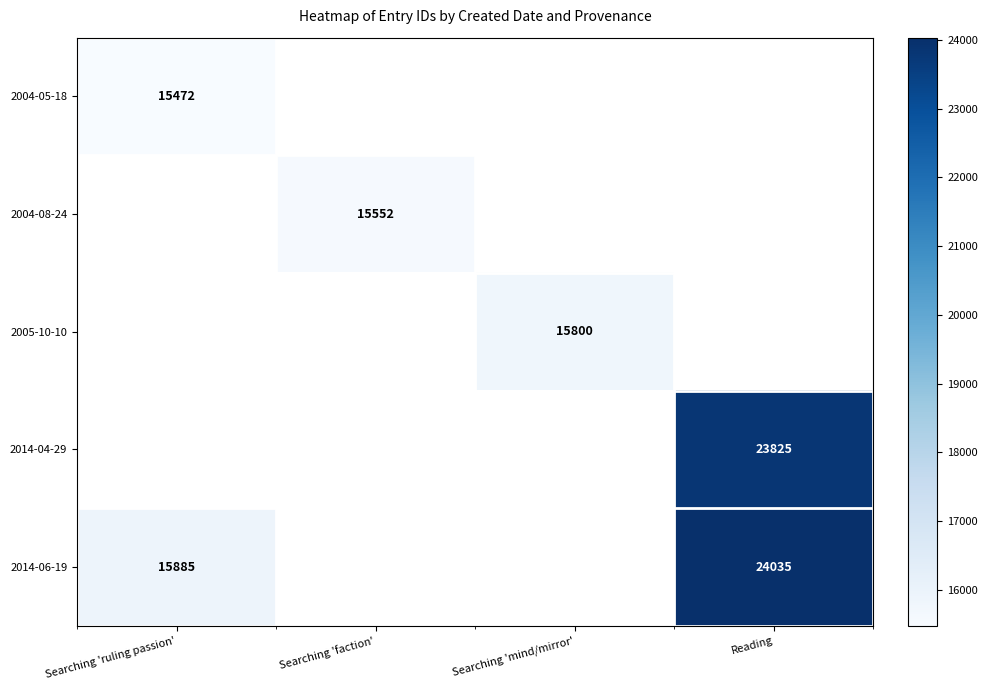

Is the value of 2014-04-29 at Reading greater than the value of 2004-08-24 at Searching 'faction'?

Yes